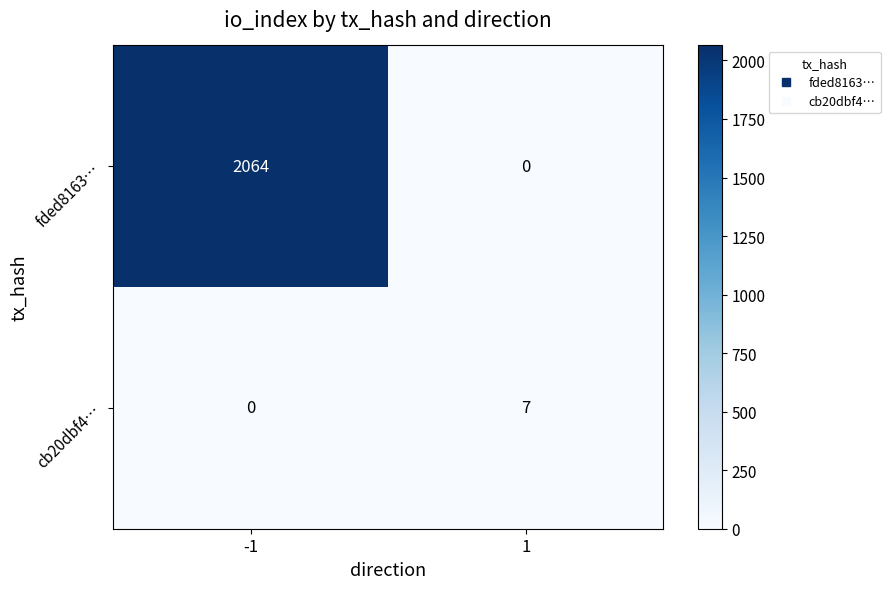

Which series has the largest total across all categories?

fded8163…